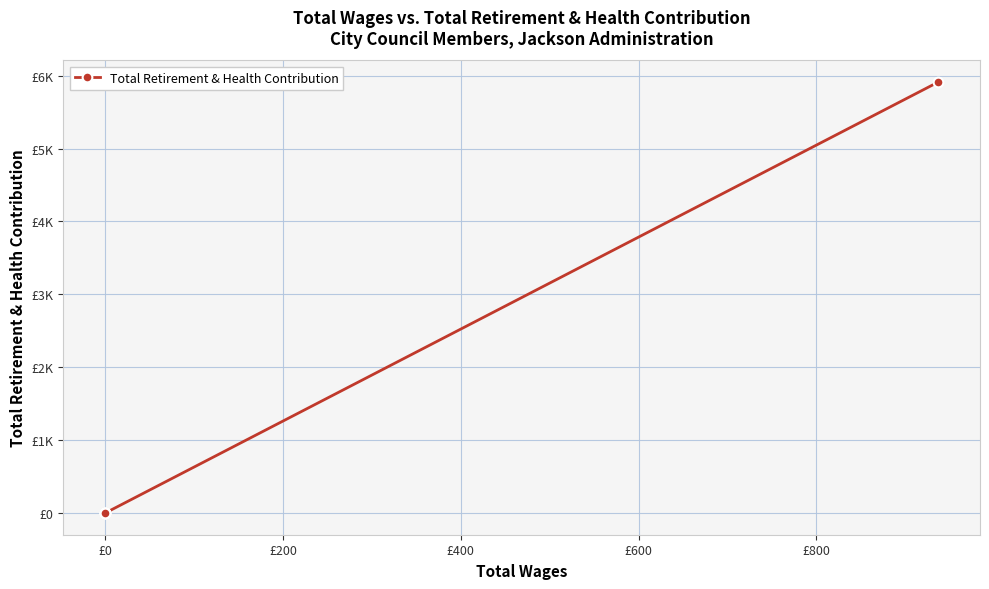

How many lines are shown in the chart?

1